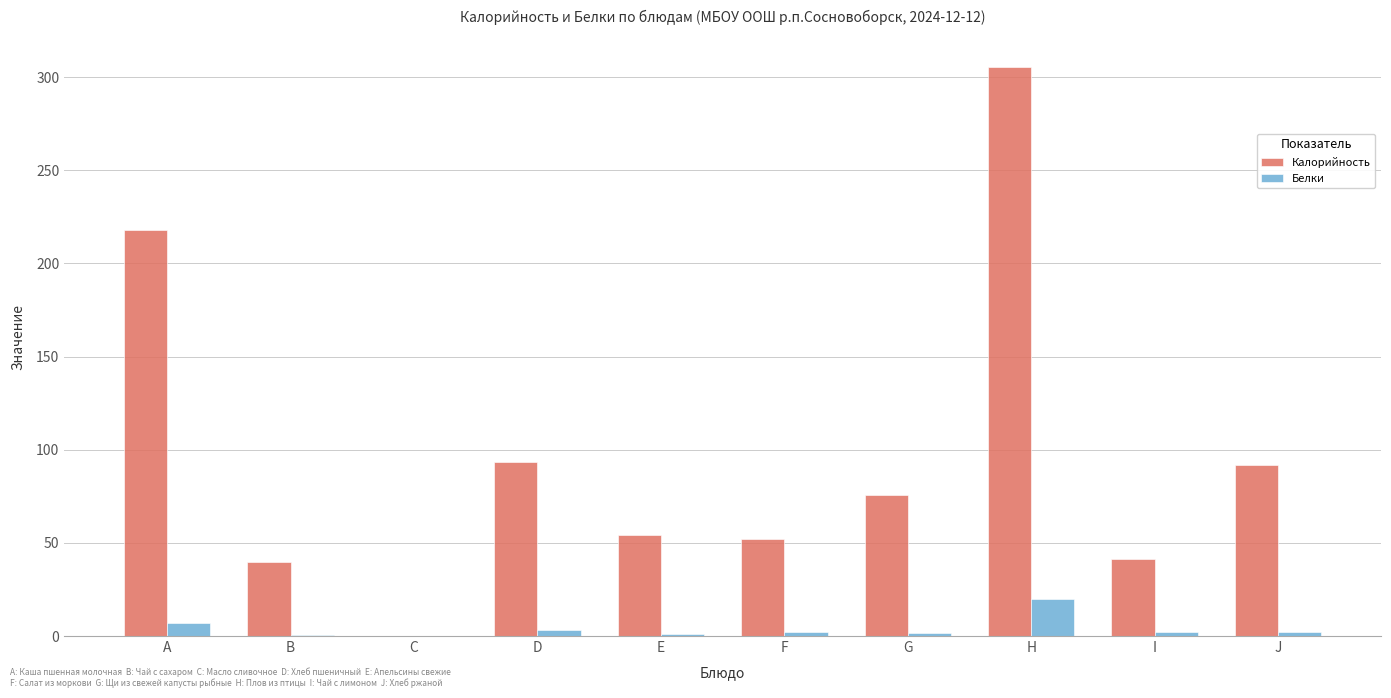

How many series are shown in this chart?

2